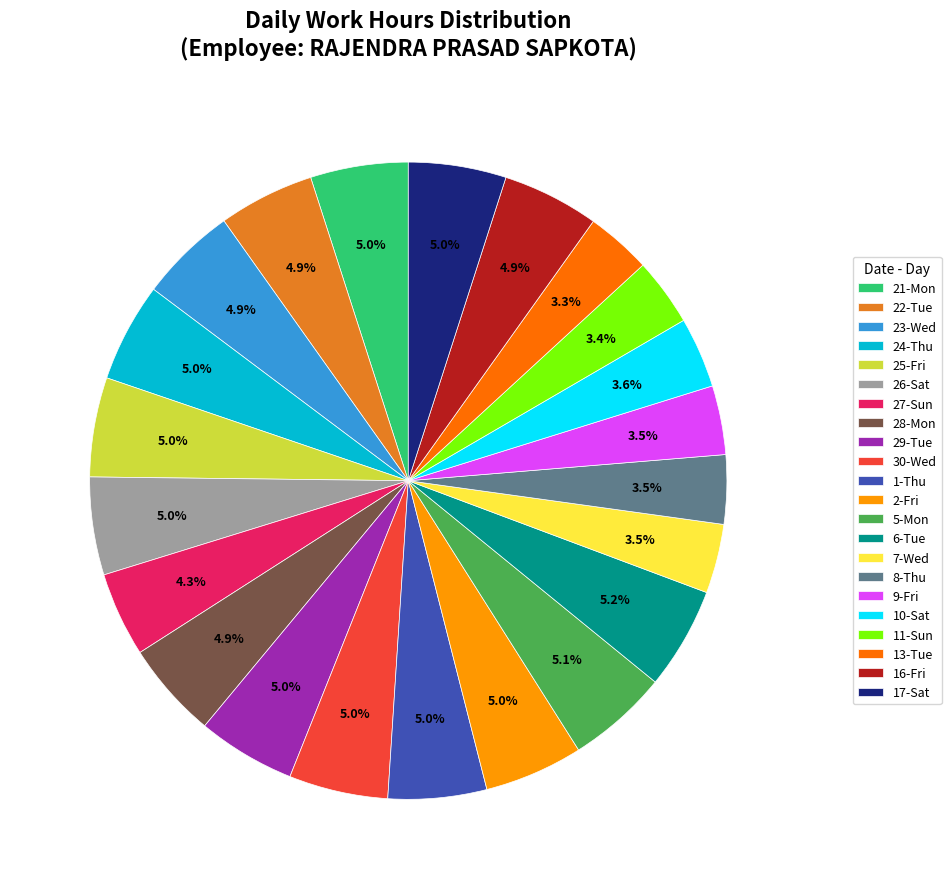

Is there a majority slice in this chart?

No